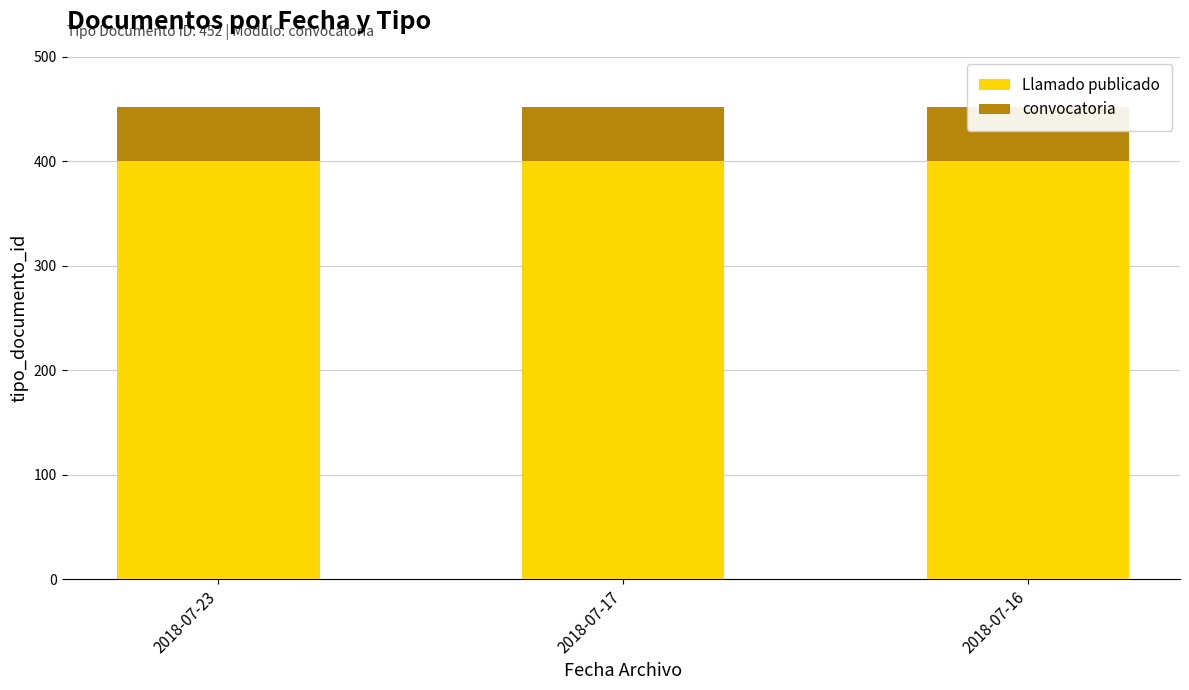

What is the approximate value of convocatoria at 2018-07-23?

52